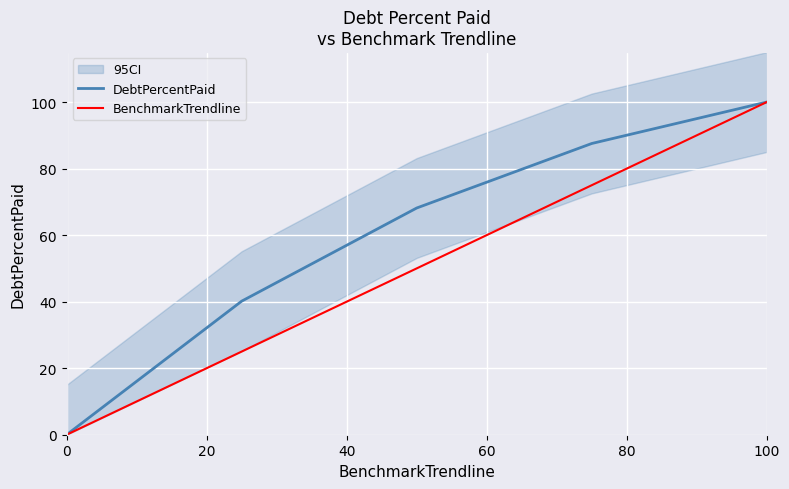

How many values in DebtPercentPaid are above zero?

4